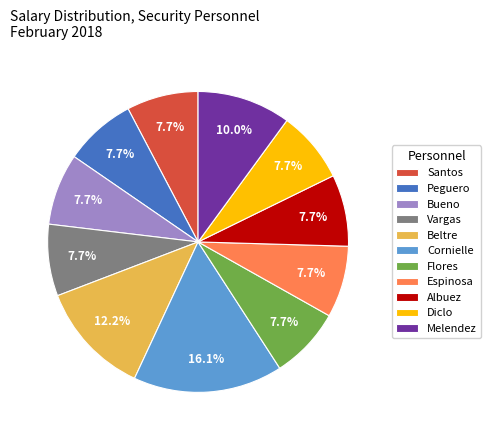

What is the largest slice in the pie chart?

Cornielle